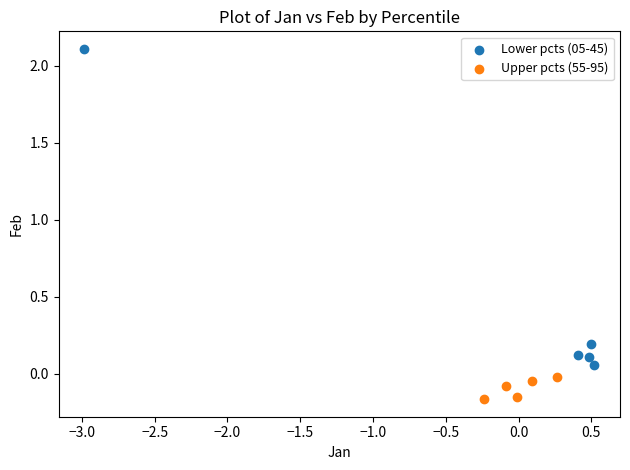

Which series contains the lowest Y value?

Upper pcts (55-95)